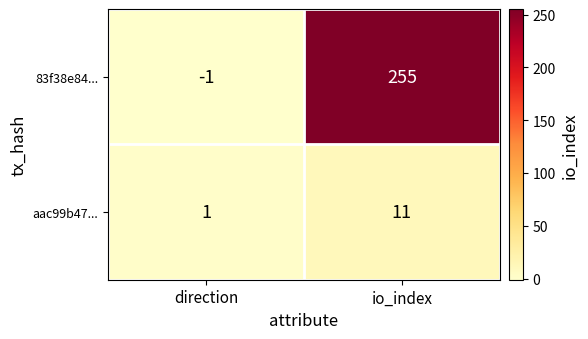

Rank the series by their average value, from highest to lowest.

83f38e84..., aac99b47...